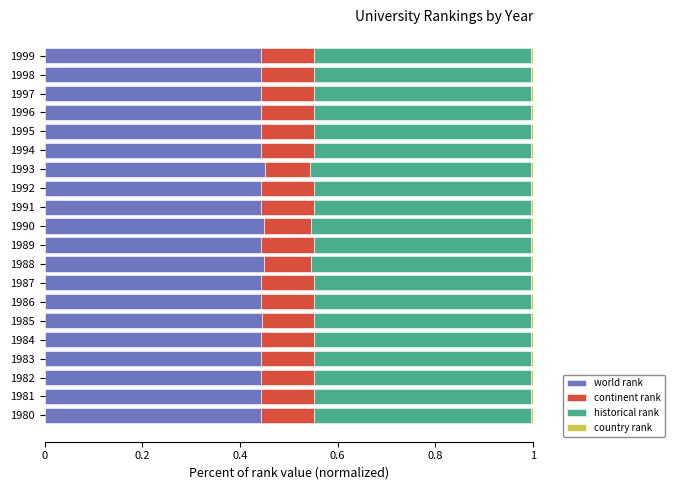

Is it true that world rank equals 0.2 at 1993?

False